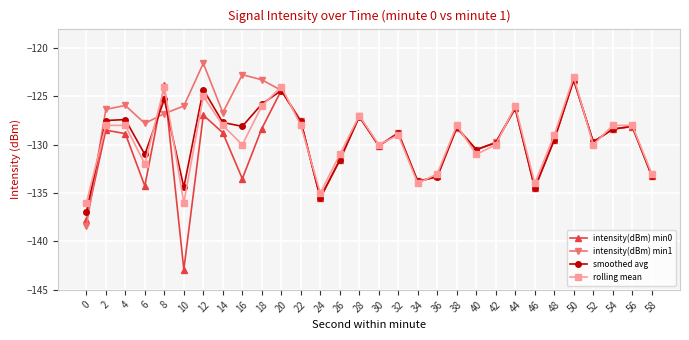

Does the chart display data point markers on the line(s)?

Yes